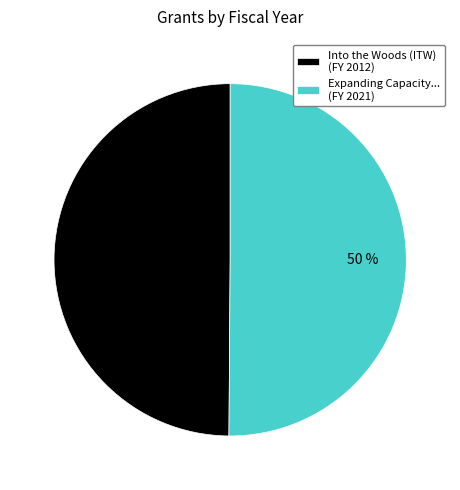

The Expanding Capacity... (FY 2021) slice represents 50% of the pie. True or false?

True